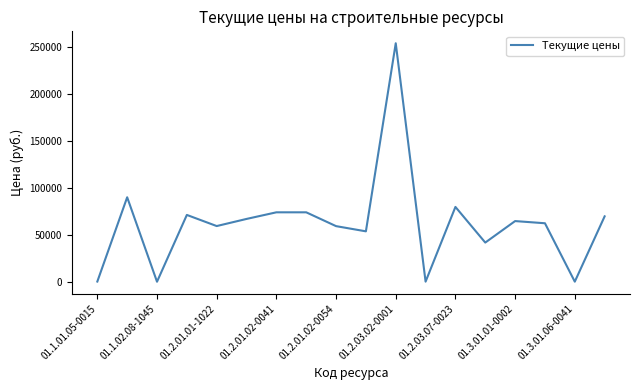

Does the chart display data point markers on the line(s)?

No